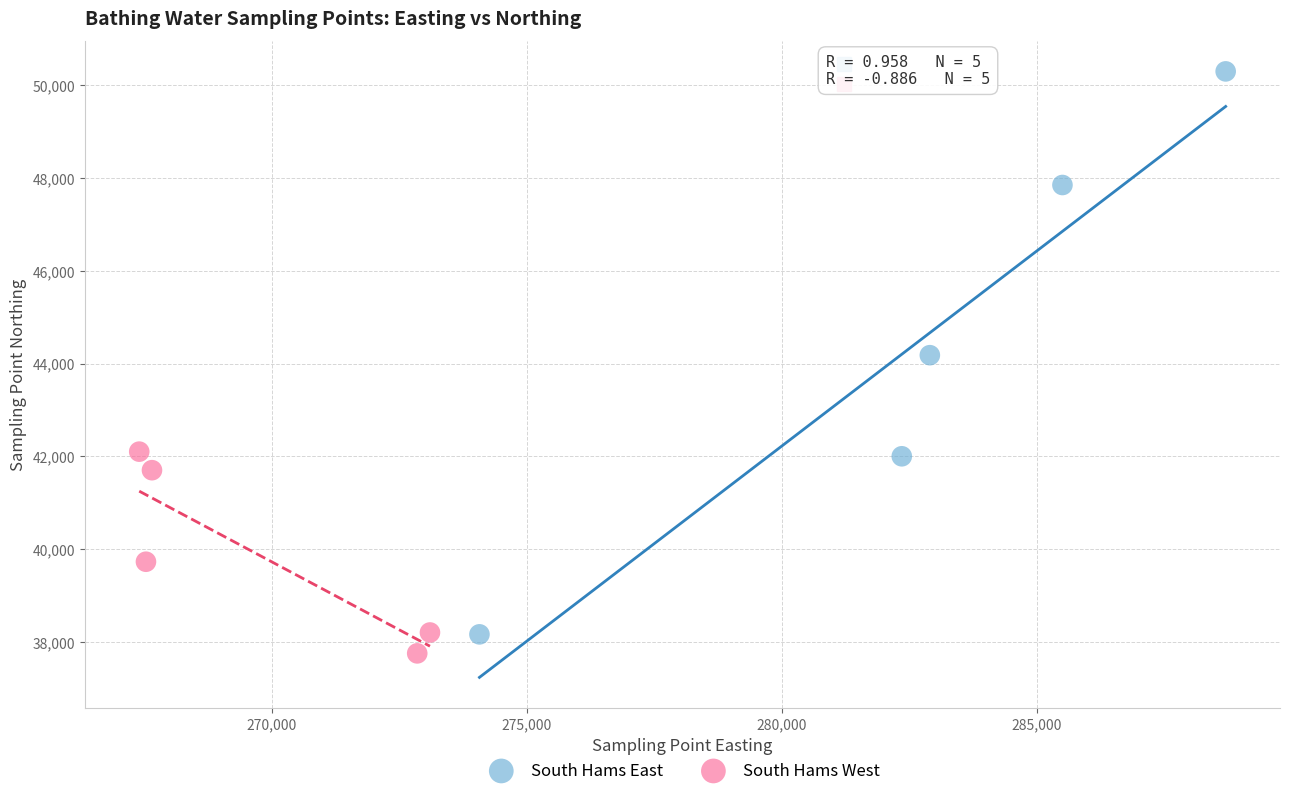

Which series has the largest Y range (max minus min)?

South Hams East